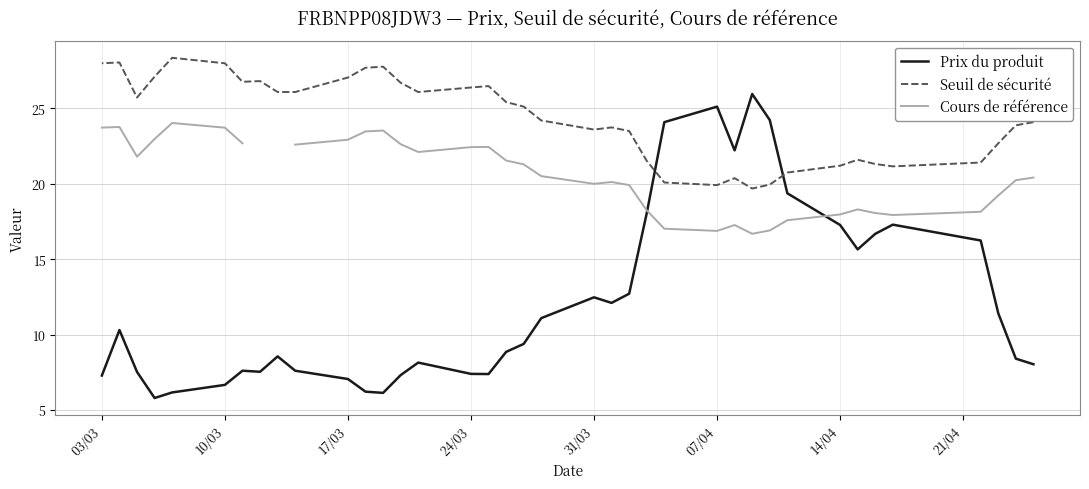

Which series has the widest spread of values?

Prix du produit